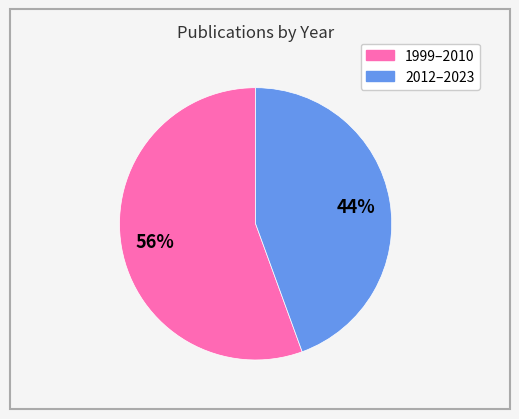

To the nearest percent, what is the average slice percentage?

50%